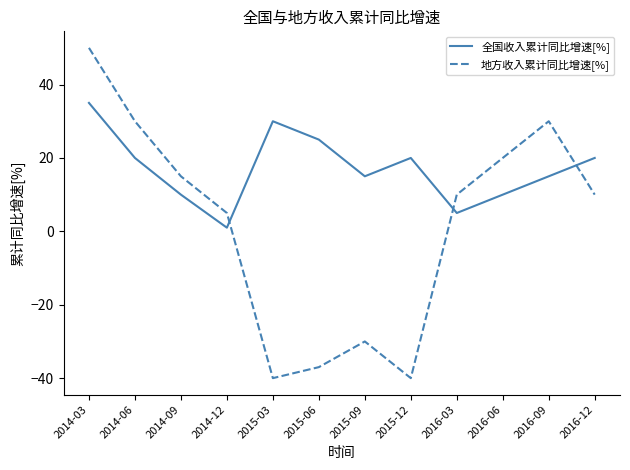

Which series ends up on top after the final intersection of 地方收入累计同比增速[%] and 全国收入累计同比增速[%]?

全国收入累计同比增速[%]